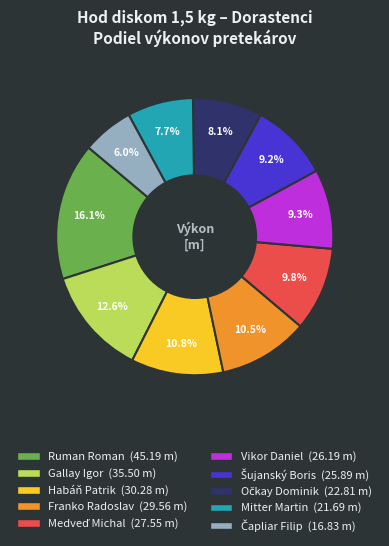

Is there any slice that represents more than half of the pie?

No